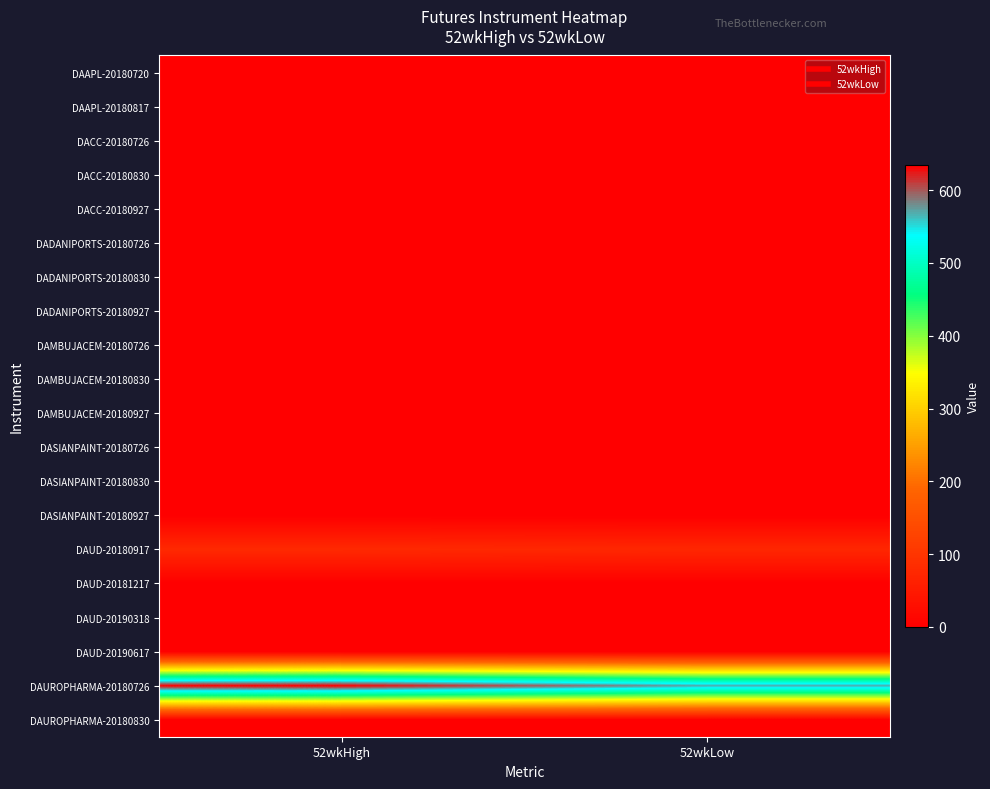

Between 52wkLow and 52wkHigh, which is larger?

52wkLow